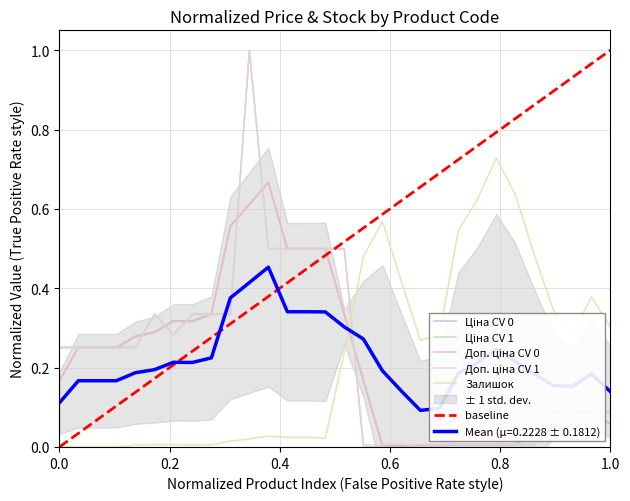

How many values in Доп. ціна are above zero?

29